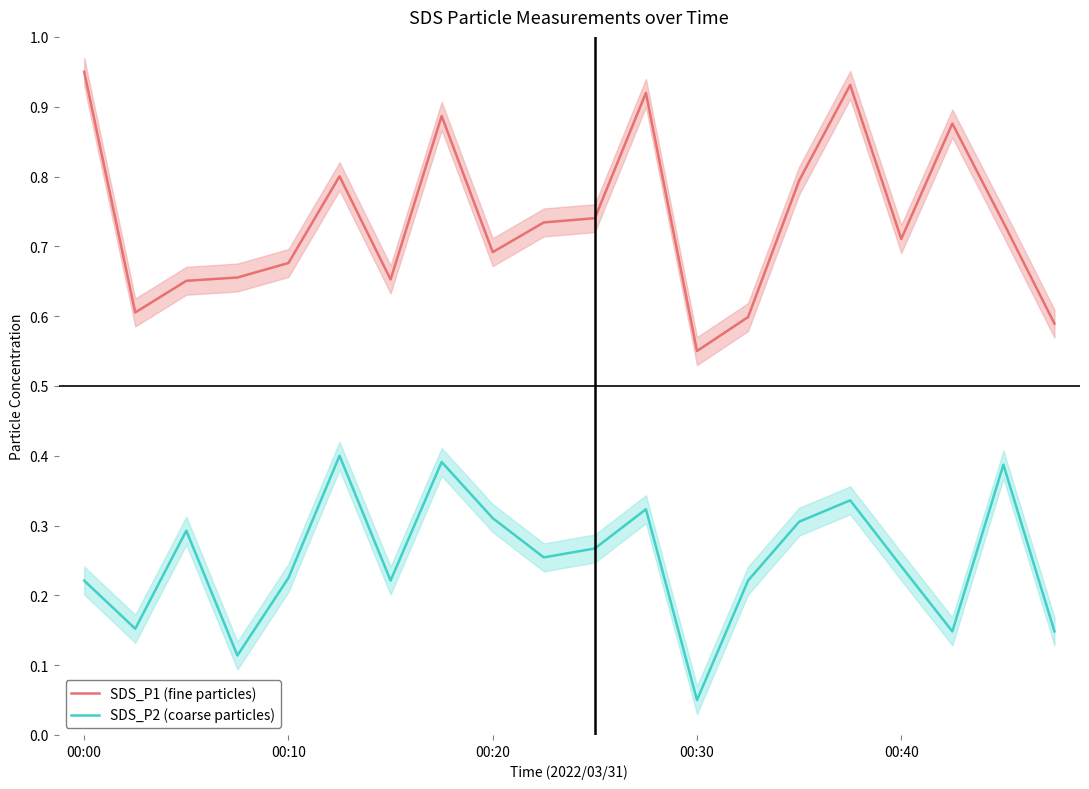

What is the value of the SDS_P1 (fine particles) point at the 8th from the left?

0.9